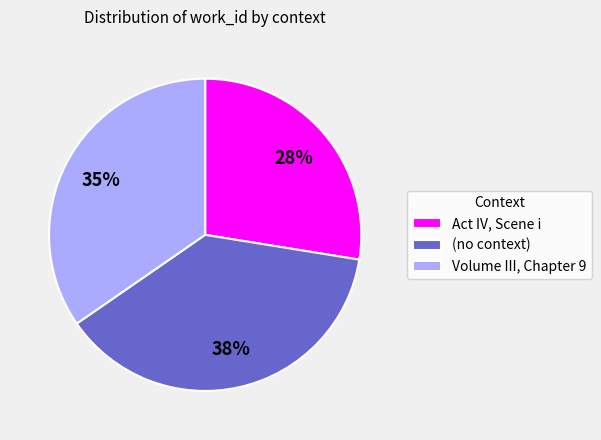

Which slice is the smallest?

Act IV, Scene i